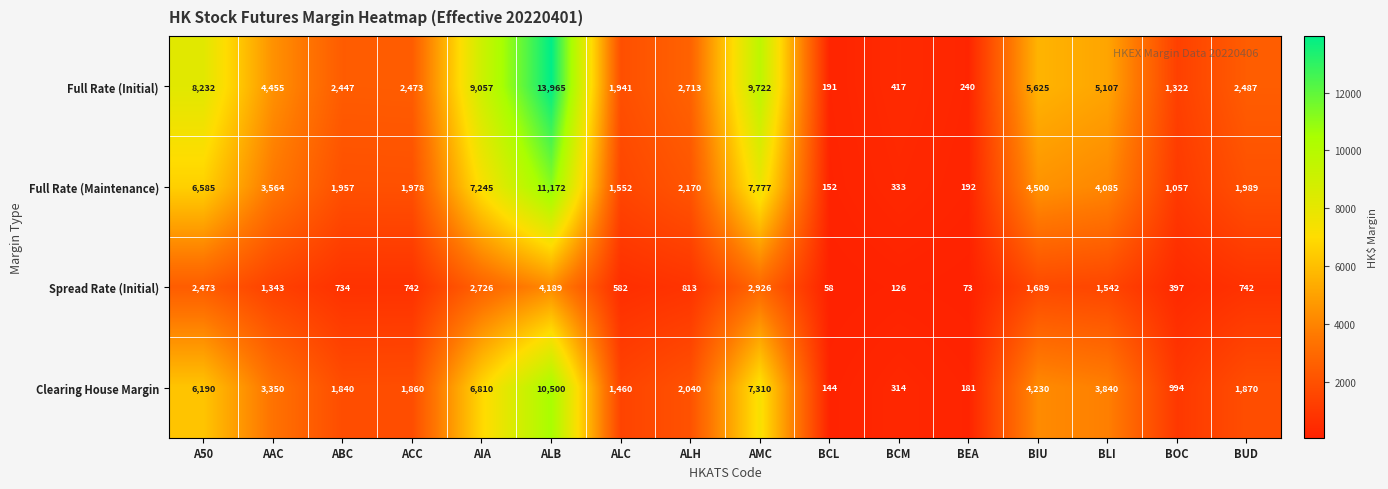

At which category is the sum across all series the highest?

ALB